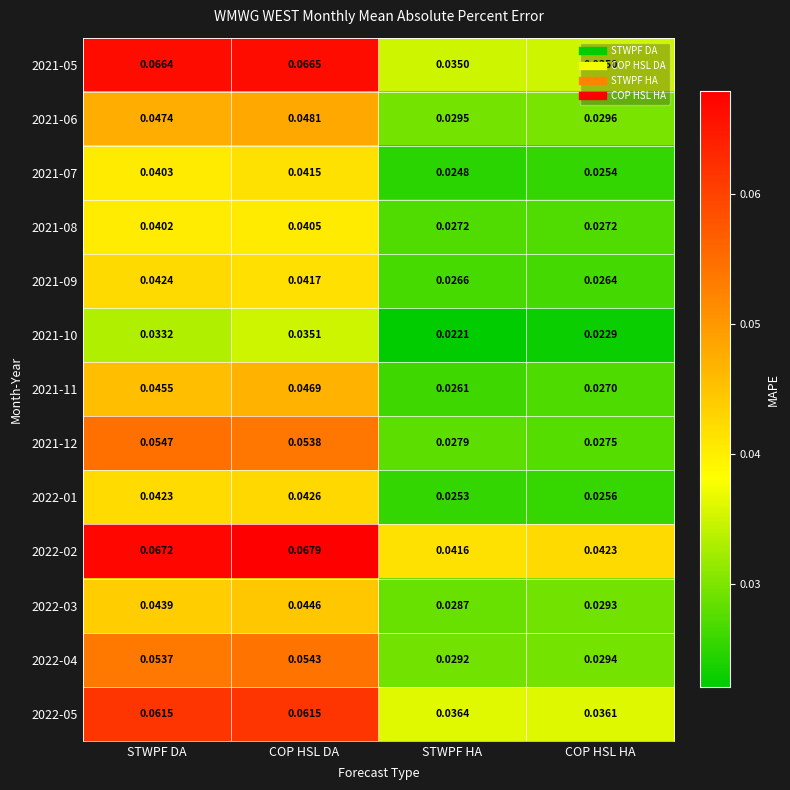

List the labels in order of 2022-04 value, largest first.

COP HSL DA, STWPF DA, COP HSL HA, STWPF HA